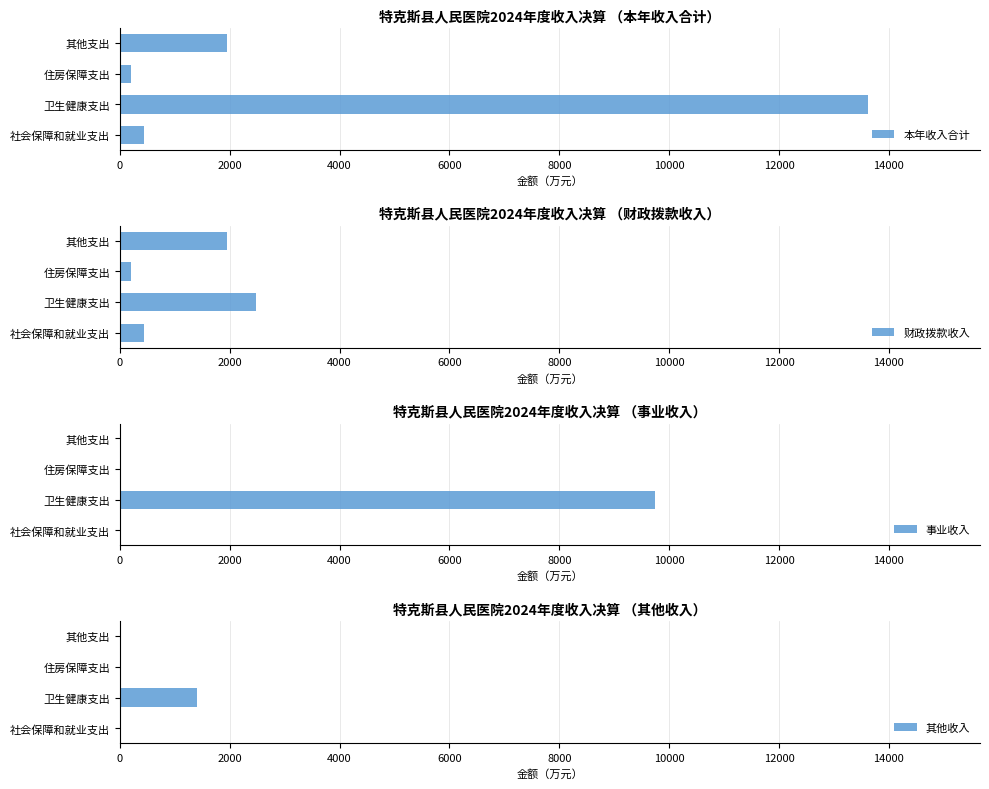

True or false: 事业收入 has a value of 4471.5 at 4000.

False